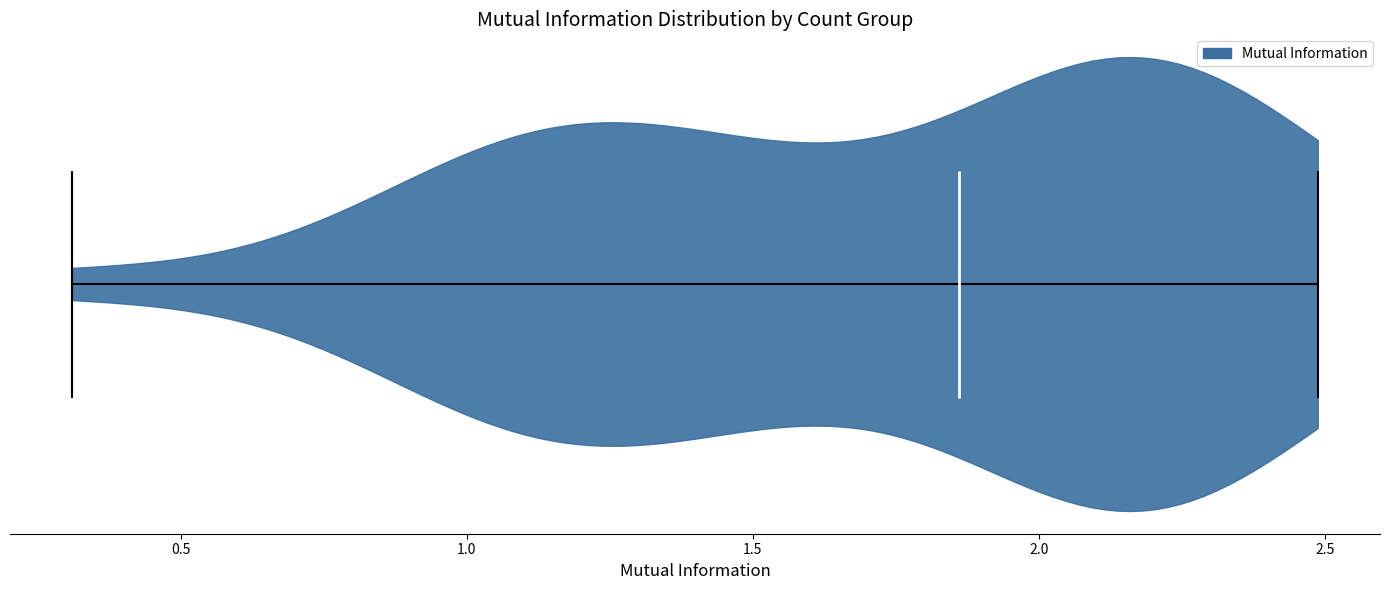

Read this violin plot against the x-axis: where its median line is, and the lowest and highest points the violin reaches. The values are not printed on the chart, so give them approximately, as read against the axis.

median line 1.85, lowest point 0.30, highest point 2.50